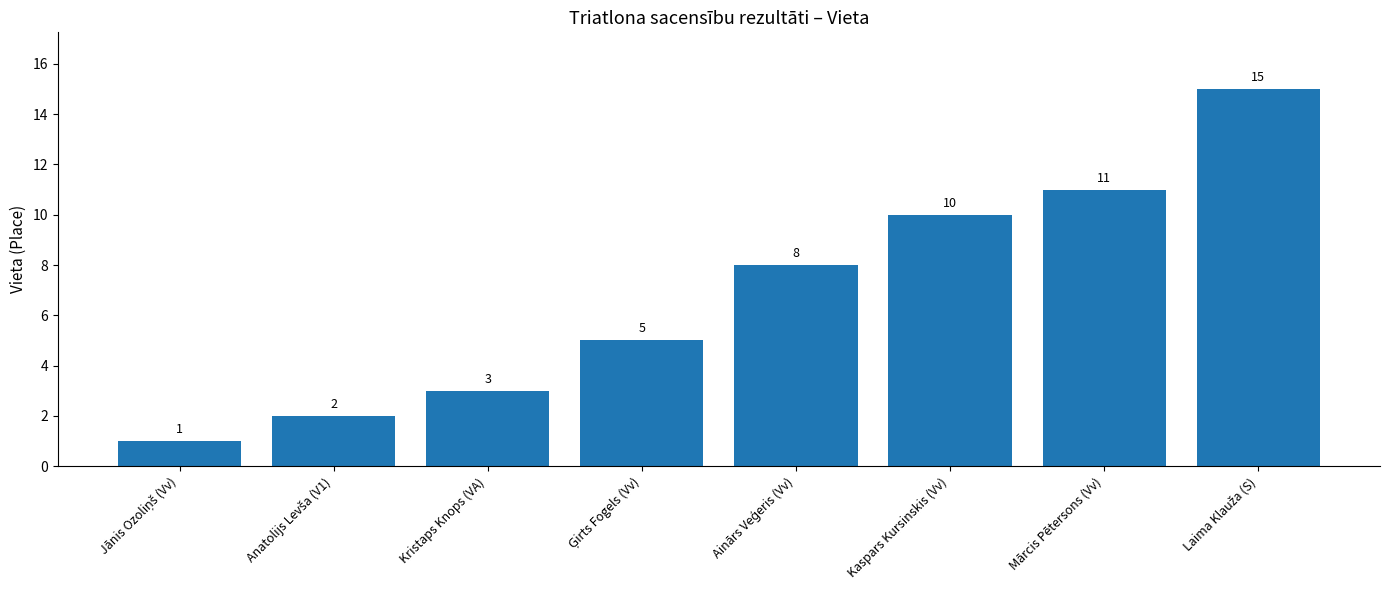

What is the change in value from Kaspars Kursinskis (Vv) to Mārcis Pētersons (Vv)?

+1